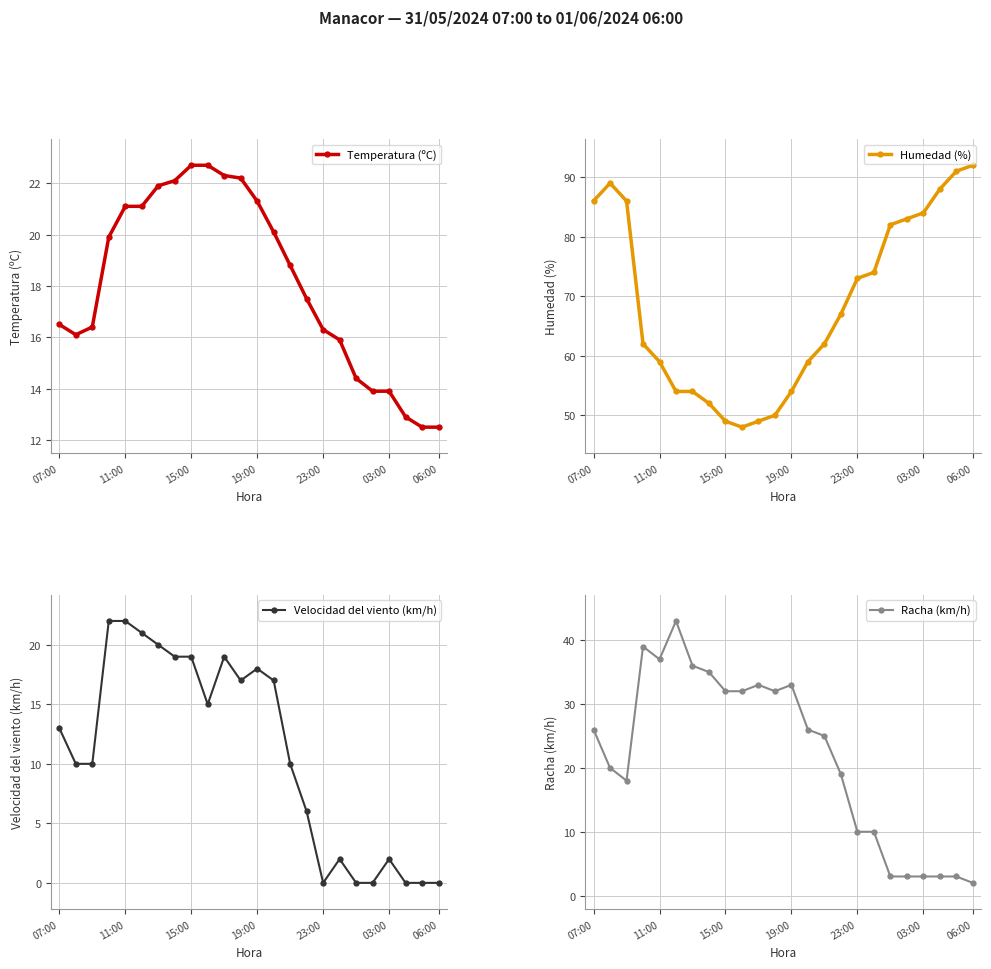

What is the sum of all Humedad (%) values?

1647